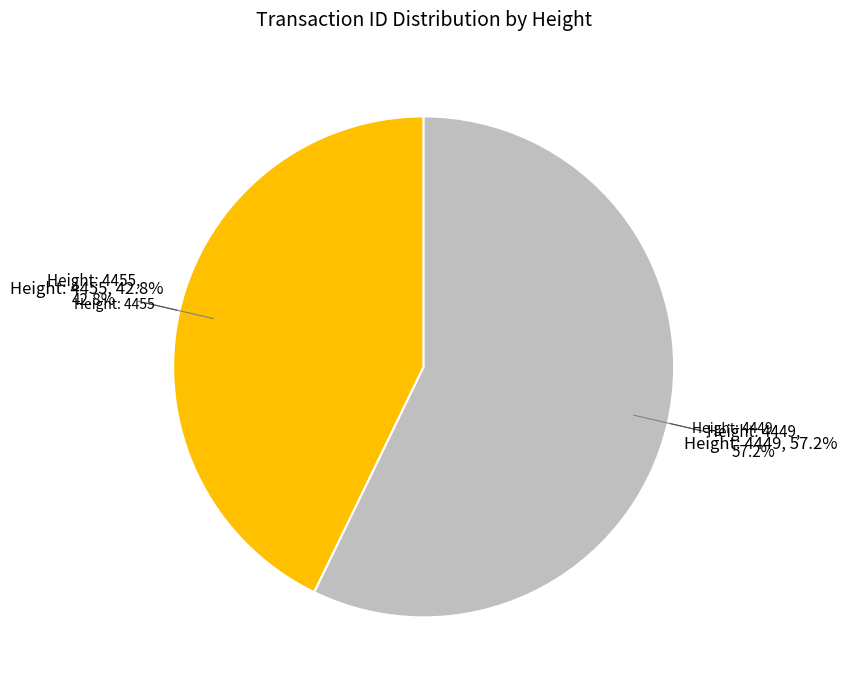

To the nearest percent, what portion does 4455 represent?

43%